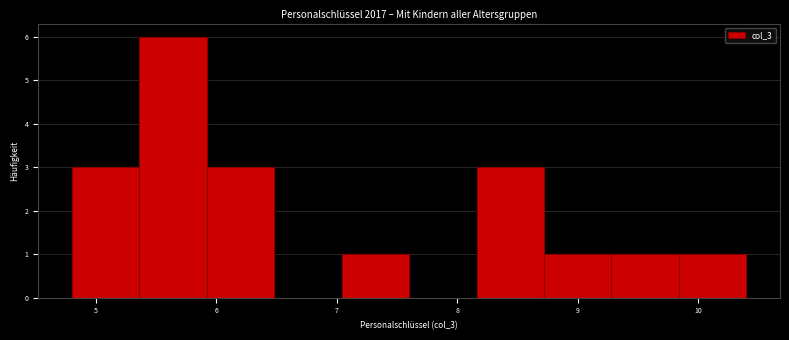

Reading left to right, list every bar in this chart as the range it spans on the x-axis followed by its height. Neither the bar edges nor the heights are printed on the chart, so give them approximately, as read against the axes.

4.80 to 5.36: 3
5.36 to 5.92: 6
5.92 to 6.48: 3
6.48 to 7.04: 0
7.04 to 7.60: 1
7.60 to 8.16: 0
8.16 to 8.72: 3
8.72 to 9.28: 1
9.28 to 9.84: 1
9.84 to 10.40: 1